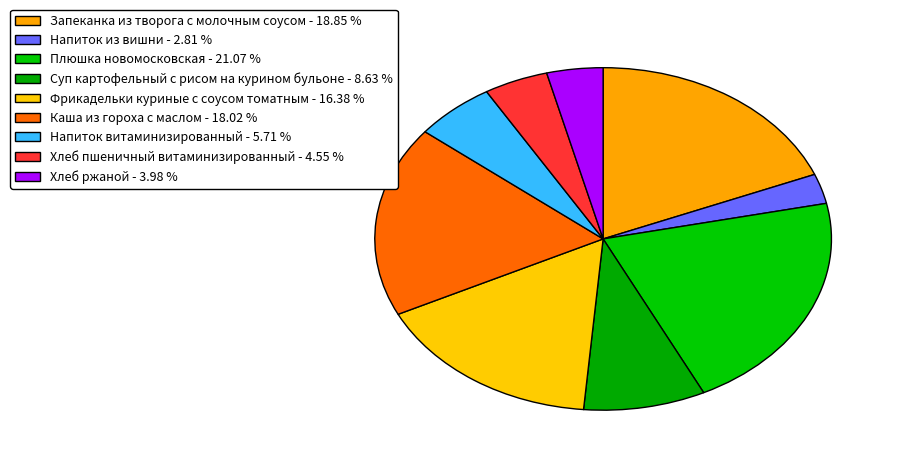

What is the largest slice in the pie chart?

Плюшка новомосковская